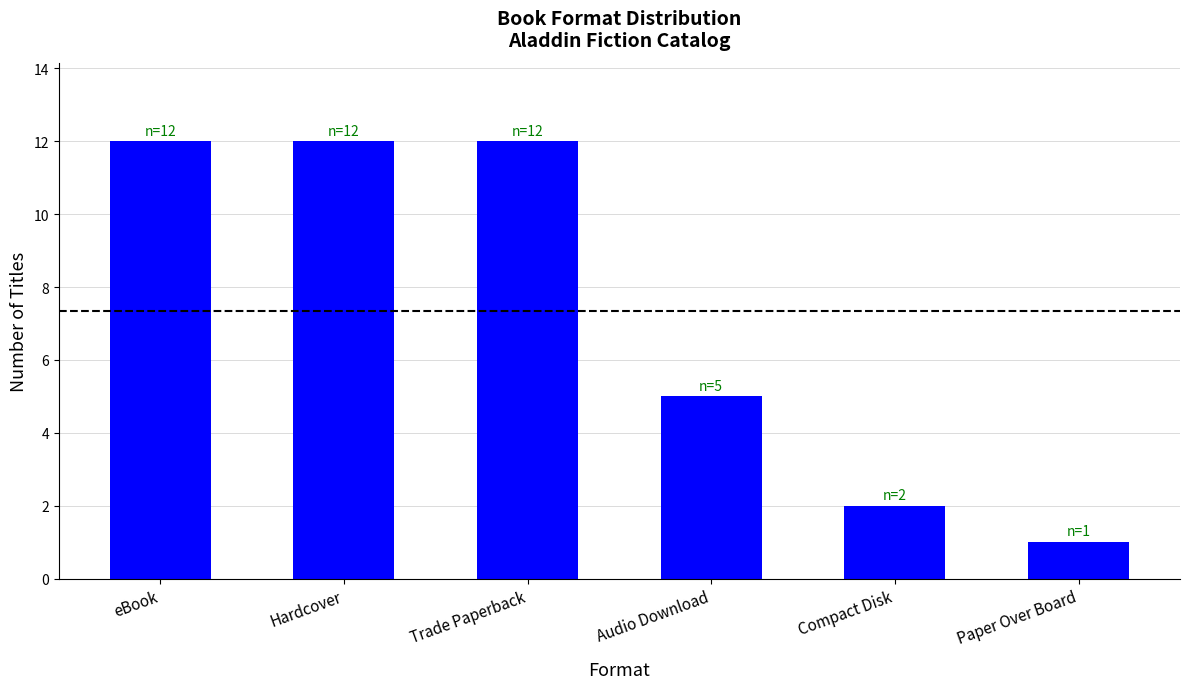

Reading right to left, transcribe all the data shown in this chart.

Paper Over Board=1	Compact Disk=2	Audio Download=5	Trade Paperback=12	Hardcover=12	eBook=12